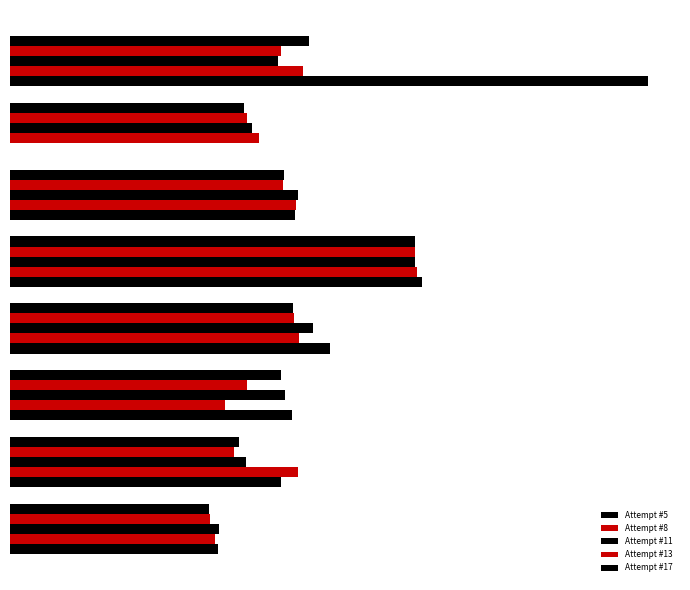

Which series has the largest range (max minus min)?

Attempt #5